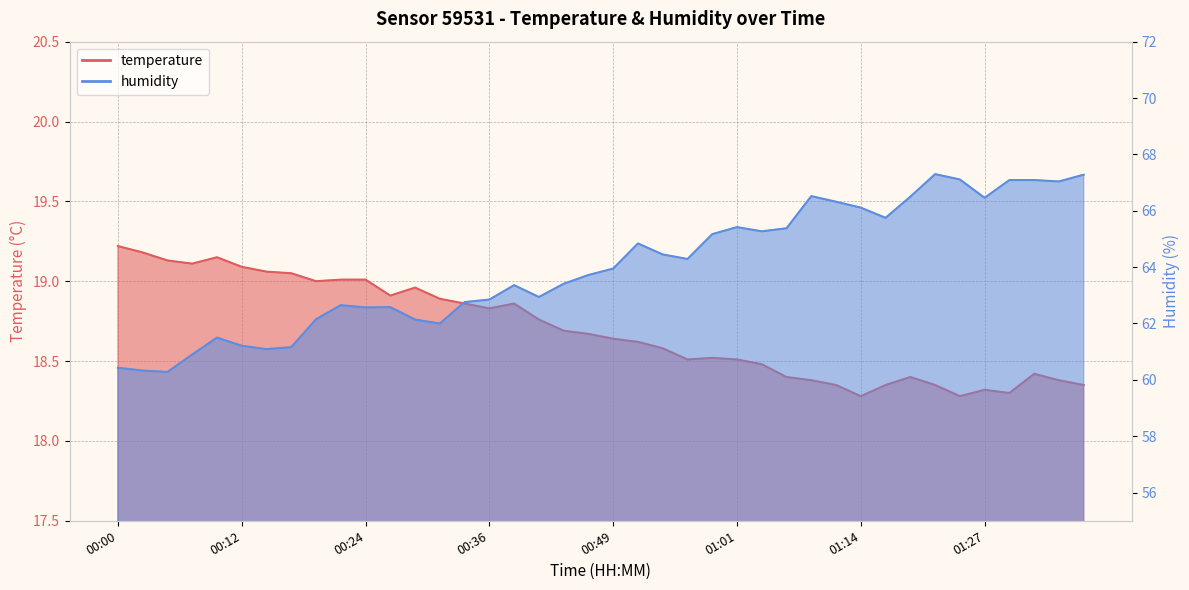

True or false: temperature and humidity cross at least once.

False